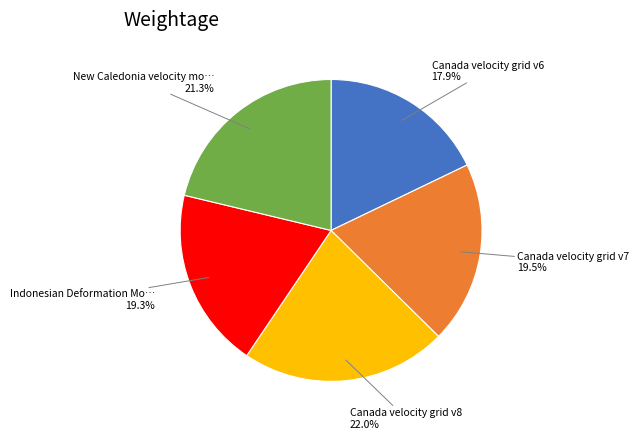

Is there any slice that represents more than half of the pie?

No